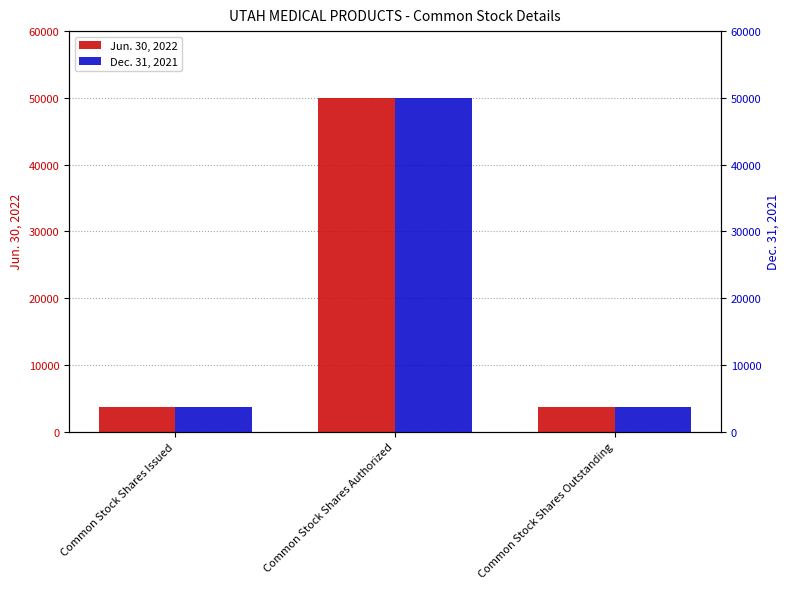

What is the label of the 3rd bar from the left?

Common Stock Shares Outstanding